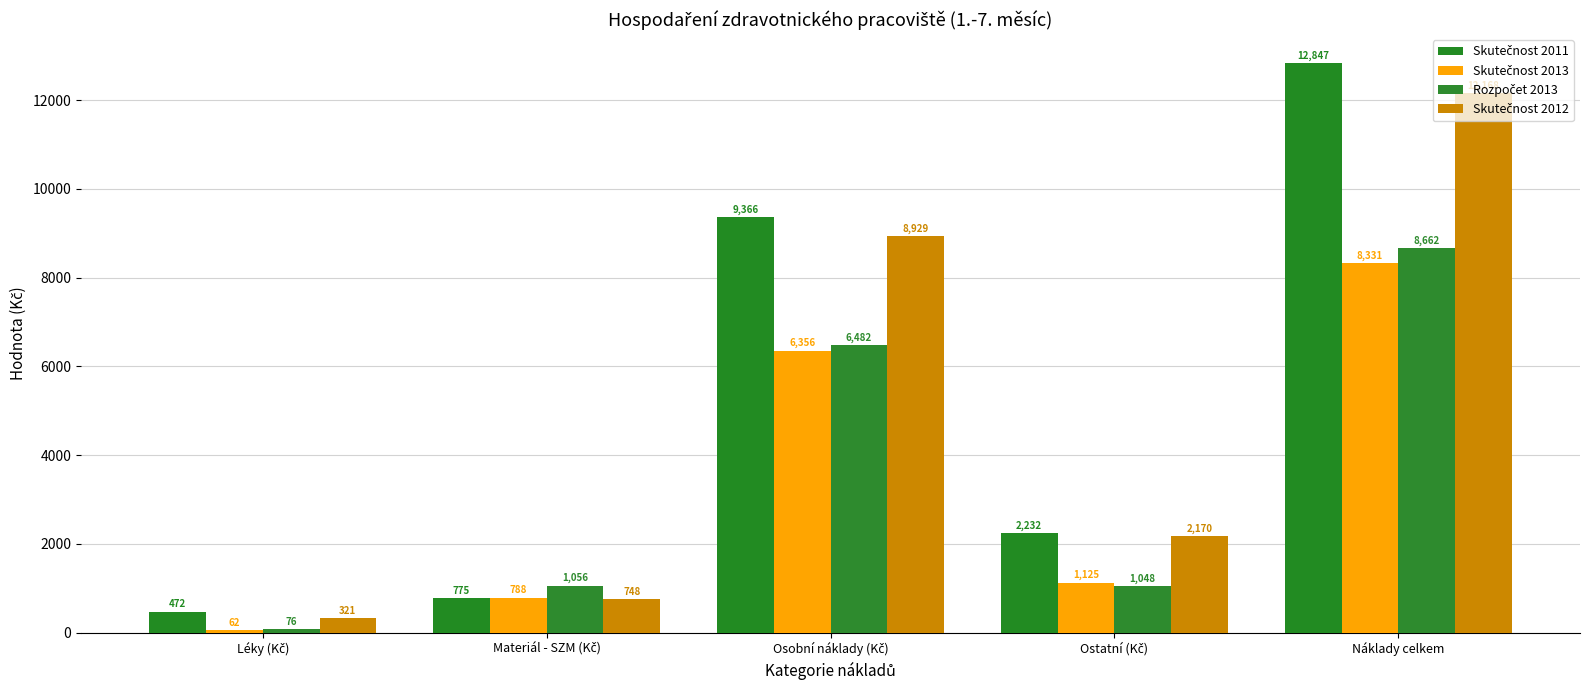

How many bars are there in total?

20